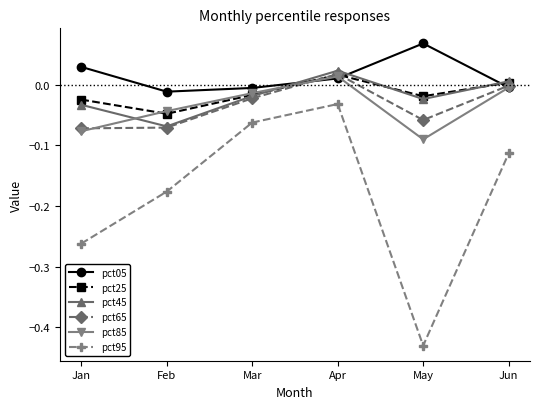

Which series ends up on top after the final intersection of pct65 and pct25?

pct25